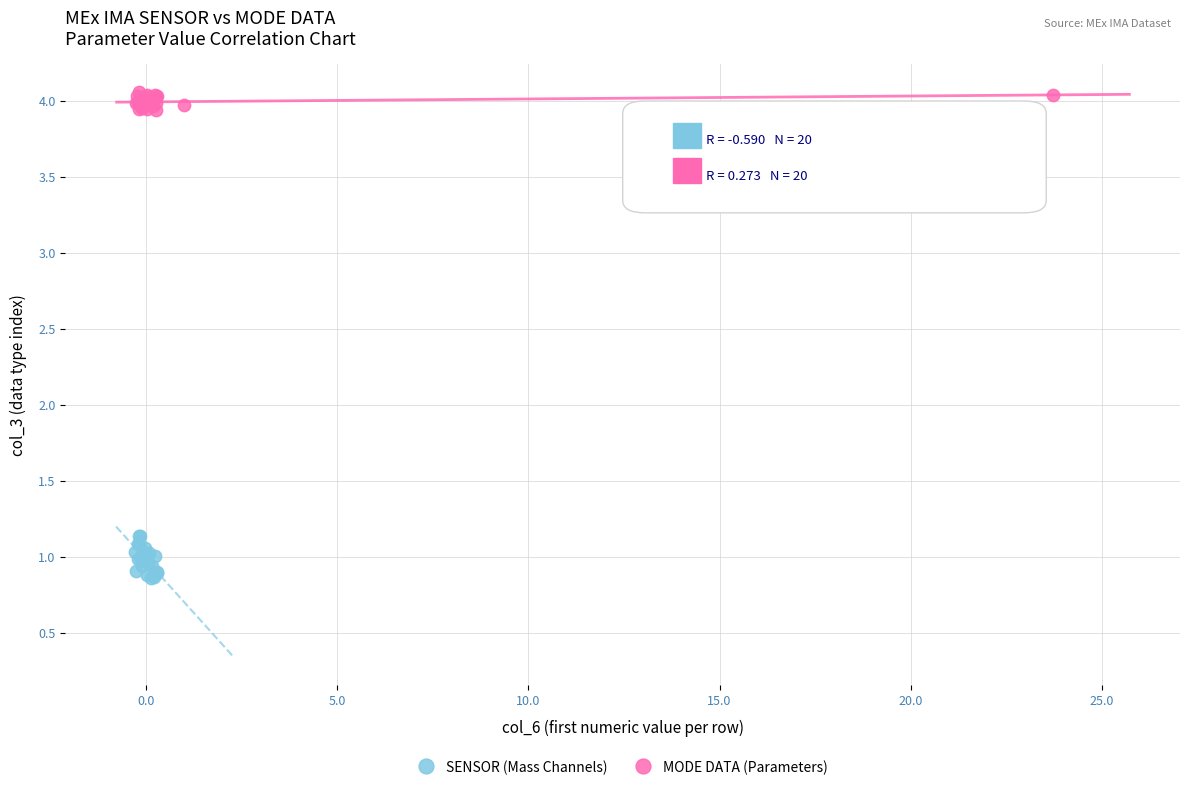

Which series has the largest Y range (max minus min)?

SENSOR (Mass Channels)